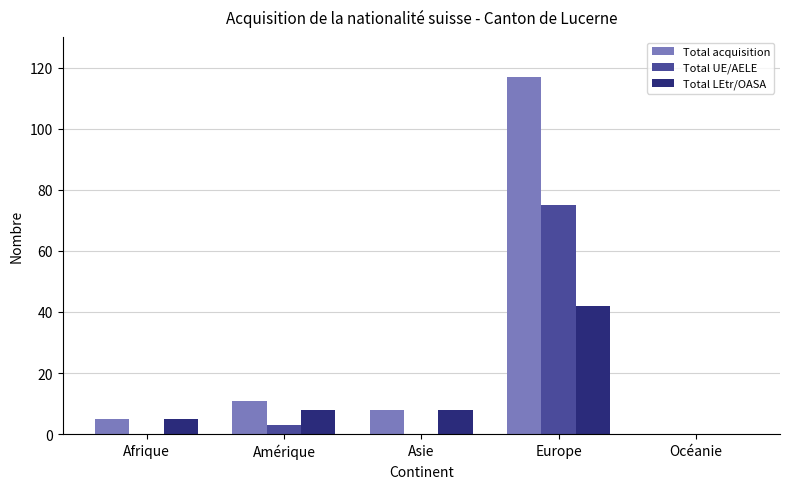

Is it true that Total acquisition equals 8 at Asie?

True